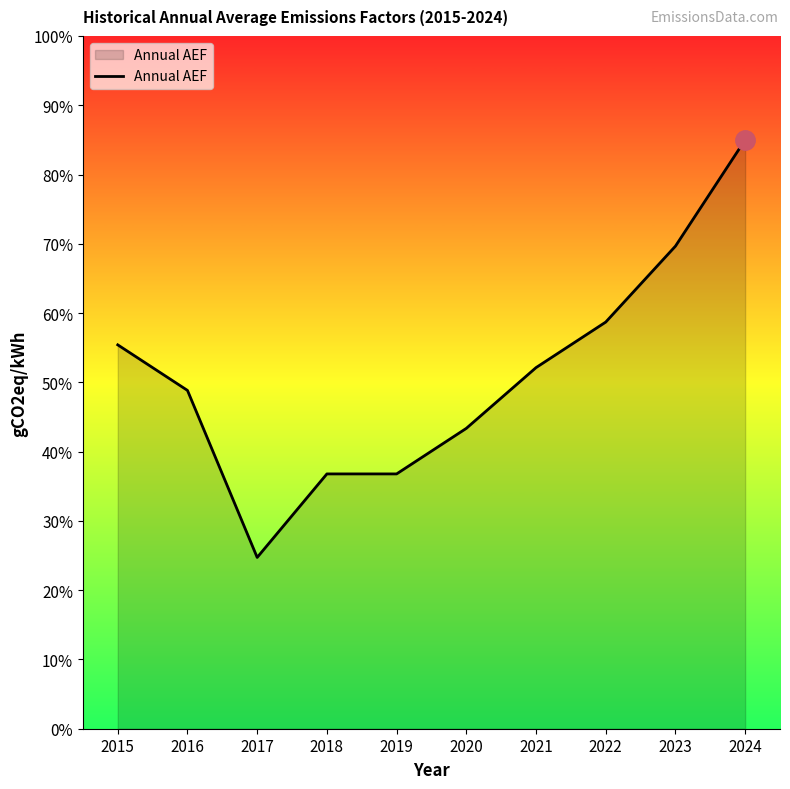

Reading left to right, extract all data points from this chart.

2015=55.4	2016=48.8	2017=24.7	2018=36.8	2019=36.8	2020=43.4	2021=52.1	2022=58.7	2023=69.7	2024=85.0